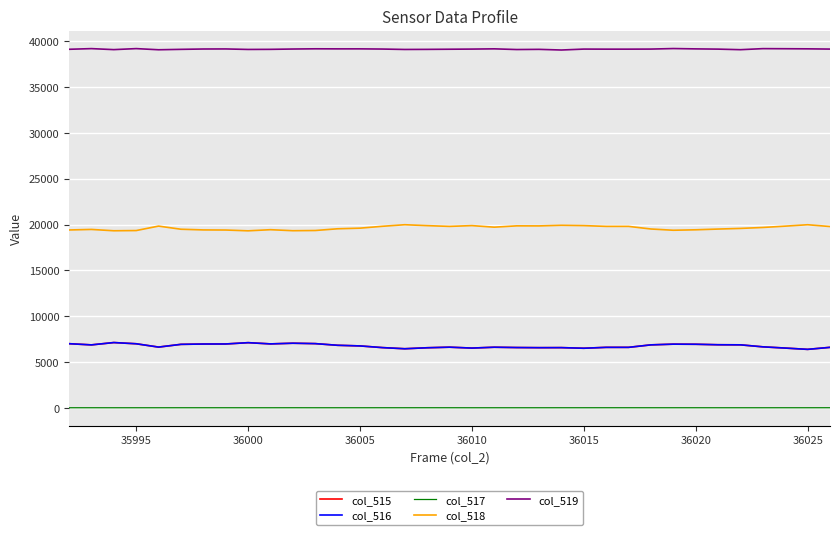

What is the maximum value for col_519?

39212